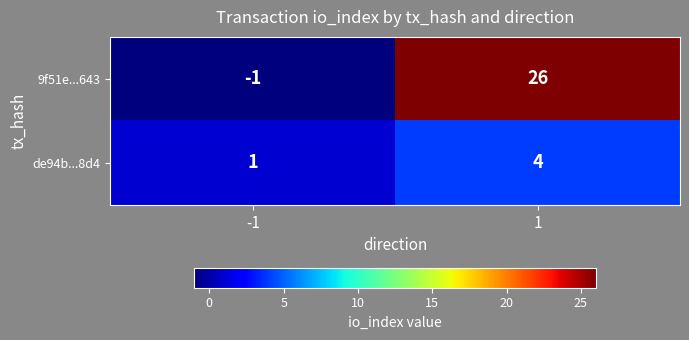

At how many categories does at least one series exceed 14?

1